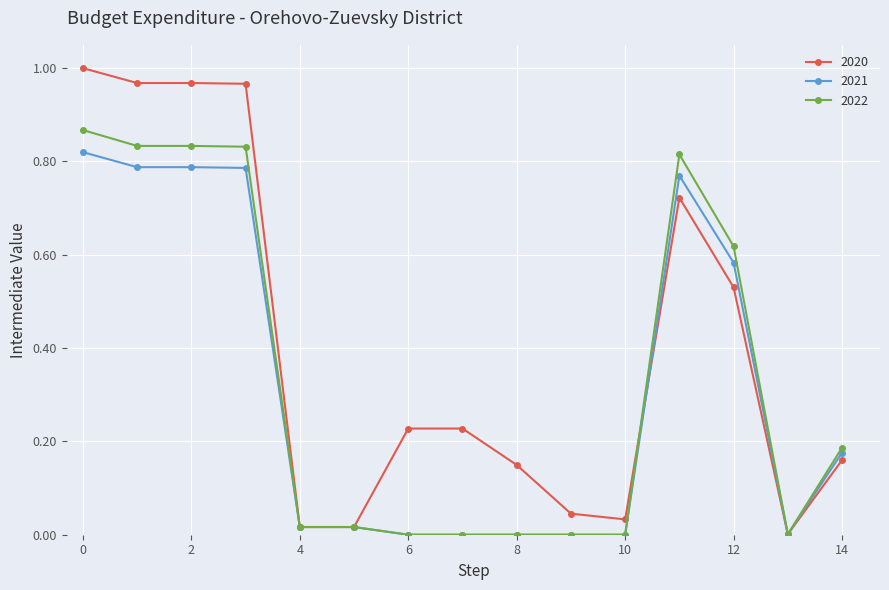

Which series has the widest spread of values?

2020